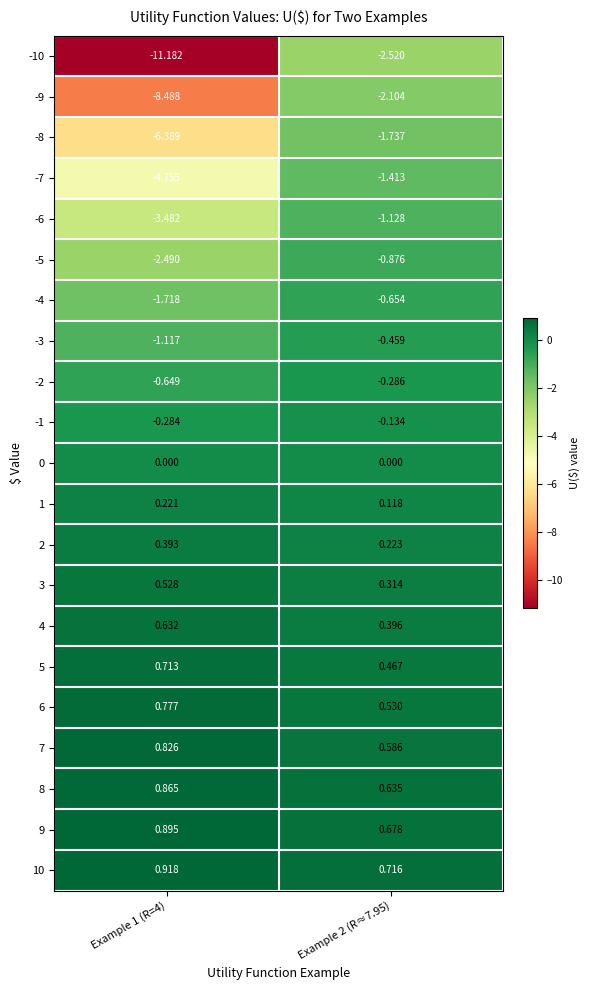

Is the value of 1 at Example 1 (R=4) greater than the value of 0 at Example 2 (R≈7.95)?

Yes